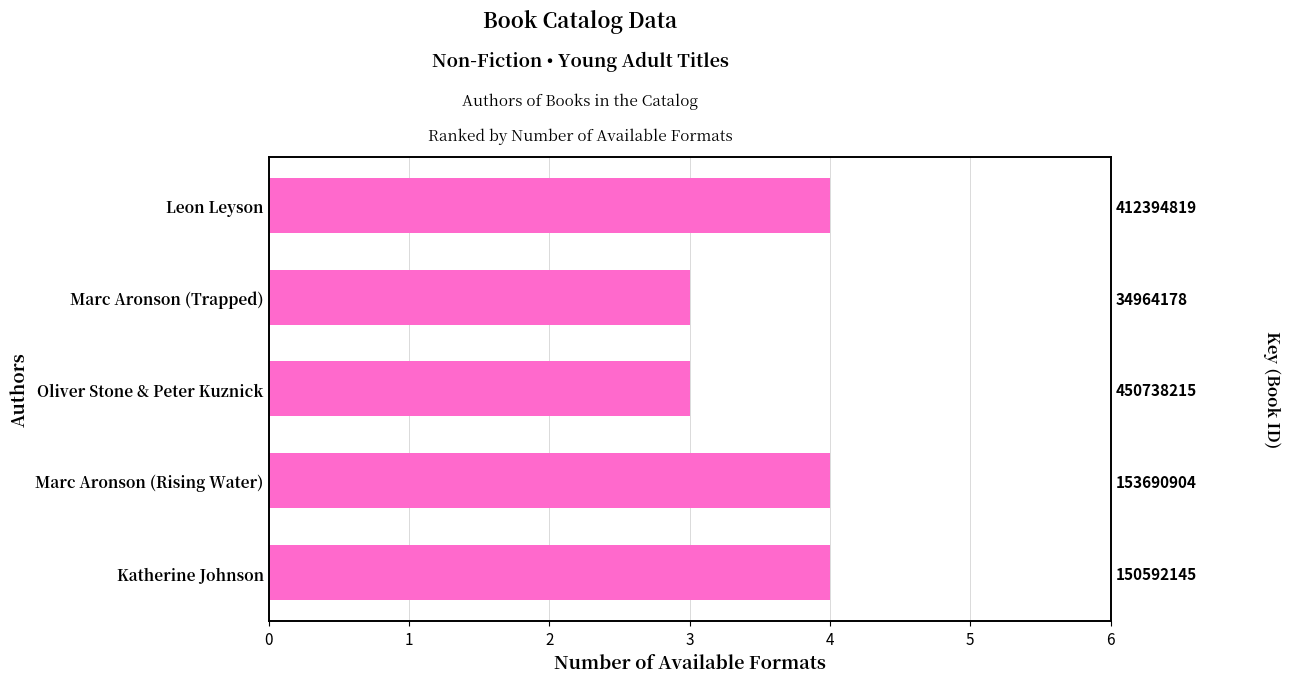

What is the sum of all values?

18